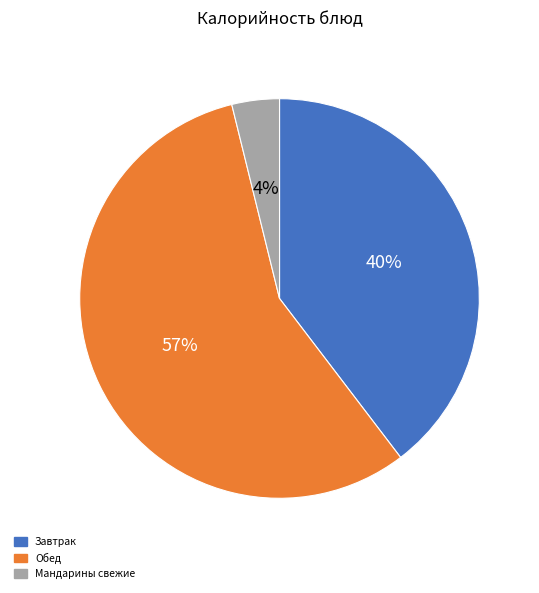

Do Завтрак and Обед together represent more than half of the pie?

Yes